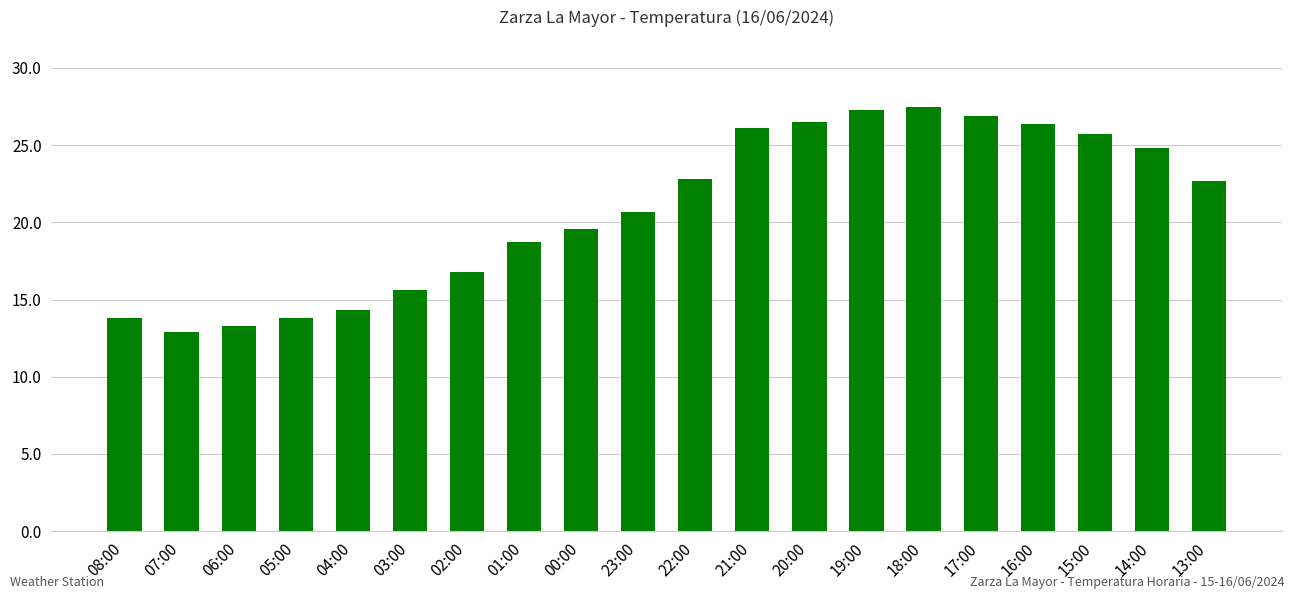

How many values are below 22?

10